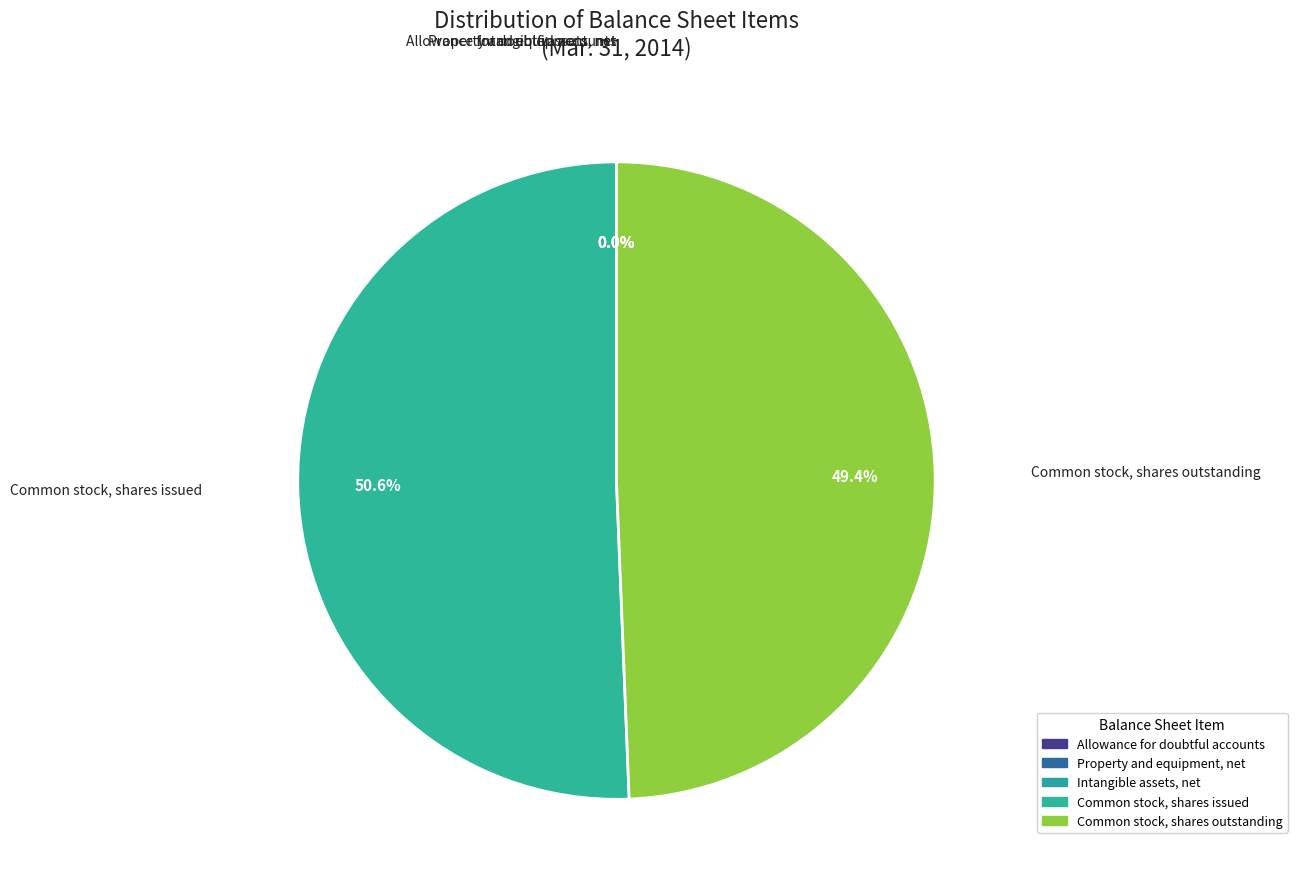

Which category has the biggest portion of the pie?

Common stock, shares issued